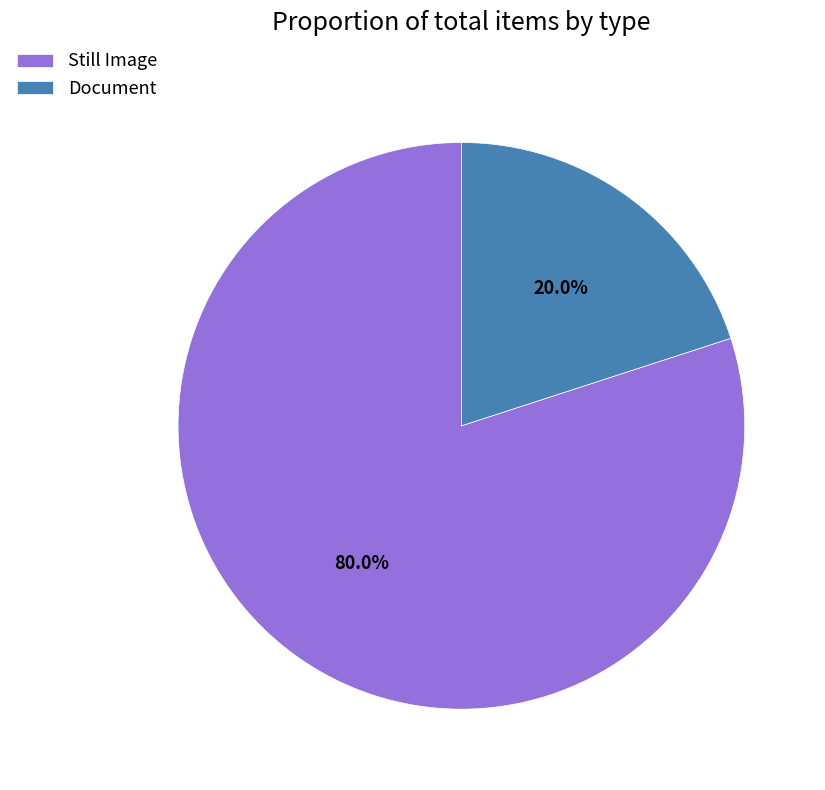

Do Still Image and Document together represent more than half of the pie?

Yes